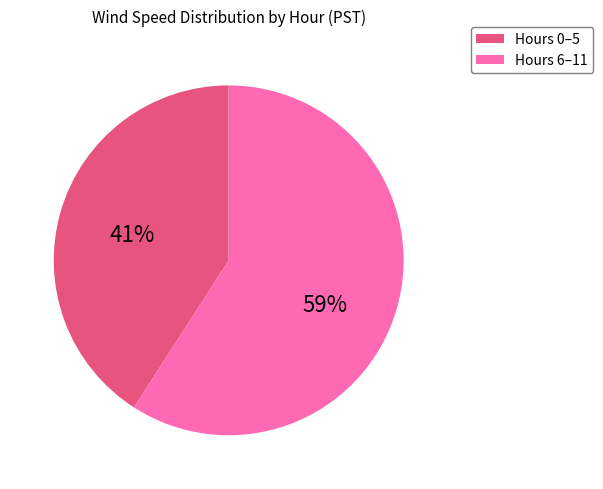

Is there a majority slice in this chart?

Yes